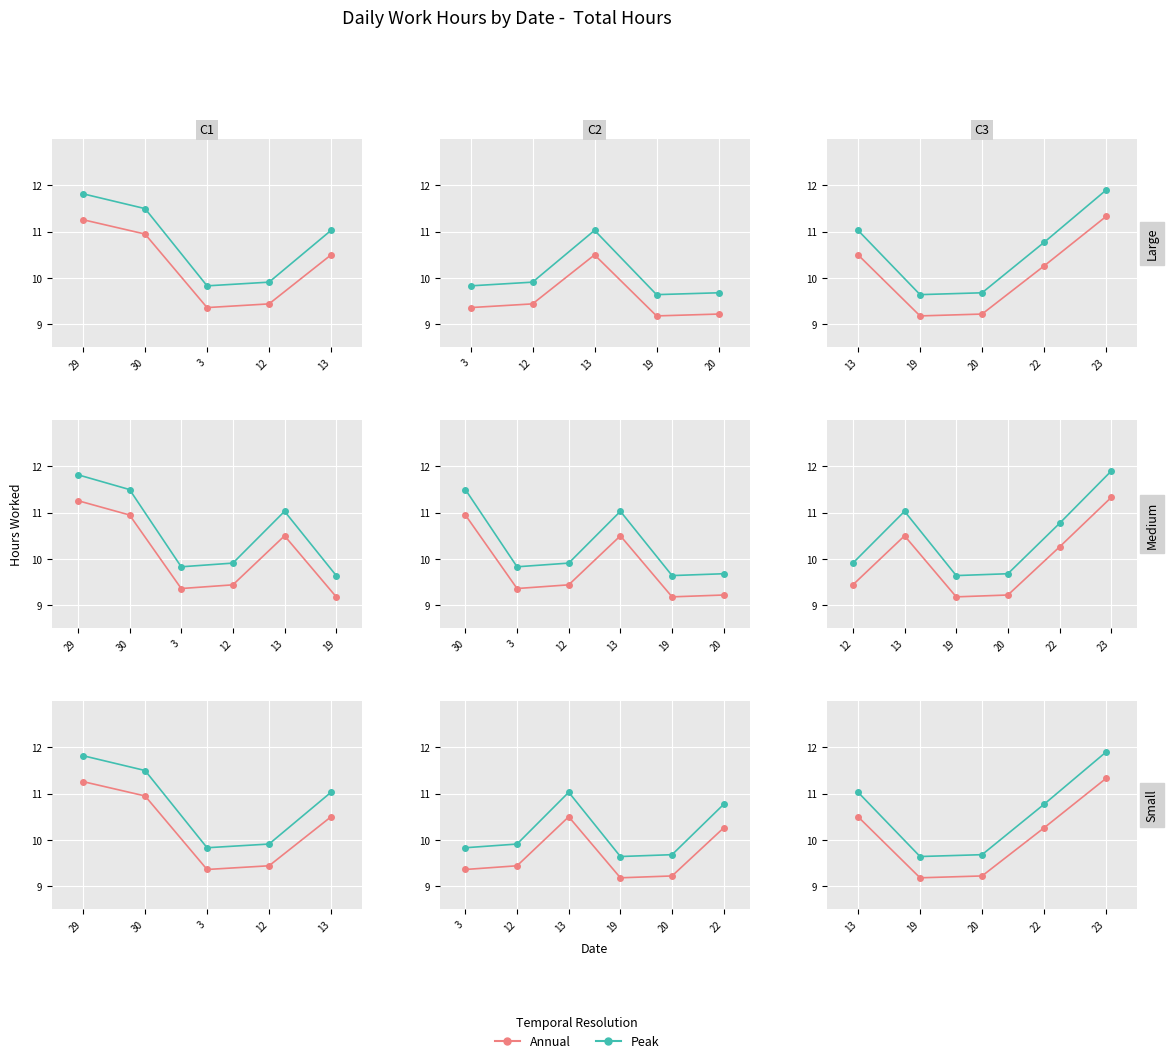

What position from the right is 12?

2